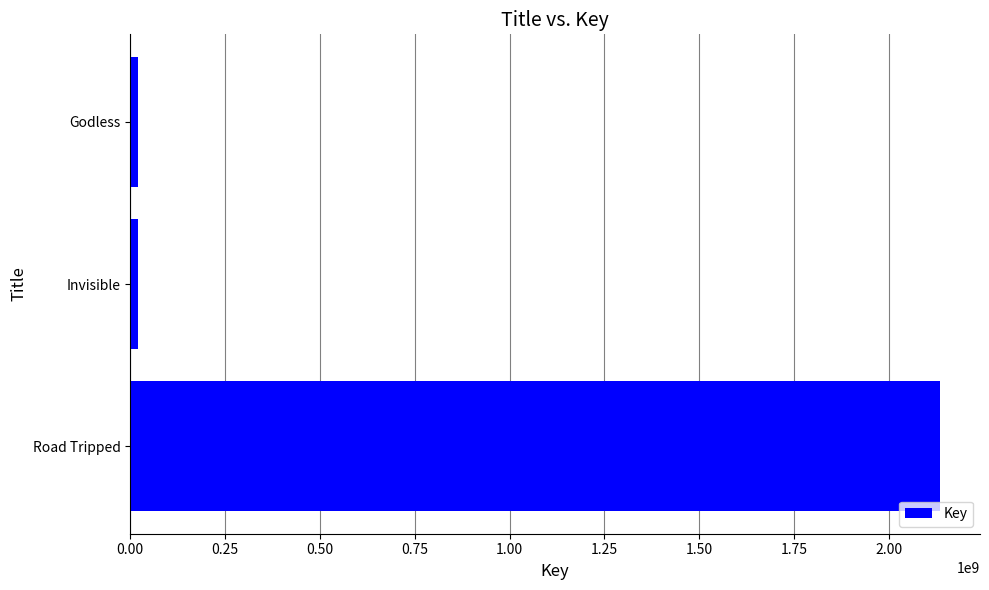

The value at Road Tripped is 2133193540. True or false?

True